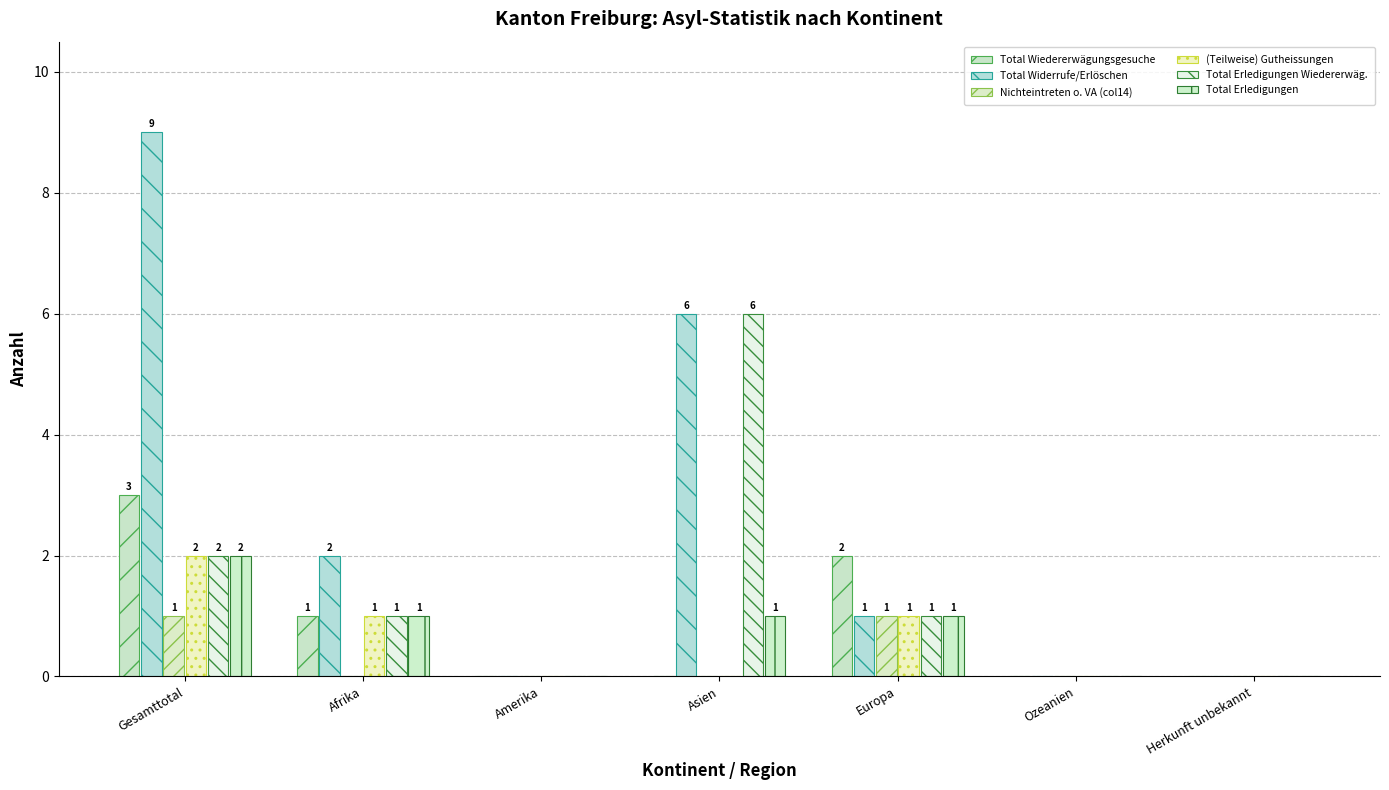

How many groups of bars are there?

7